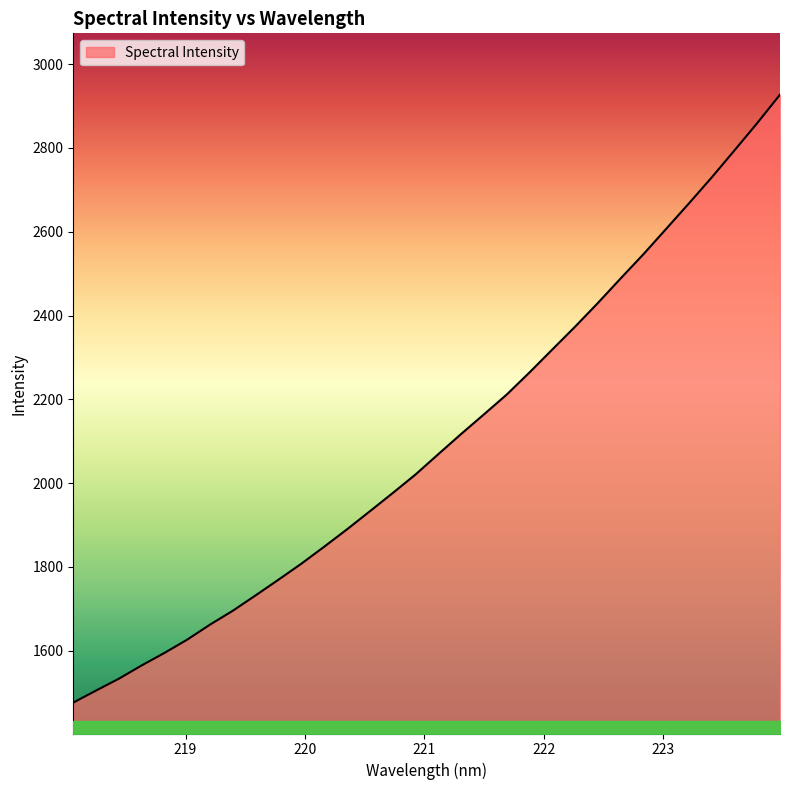

What is the greatest value displayed?

2927.1